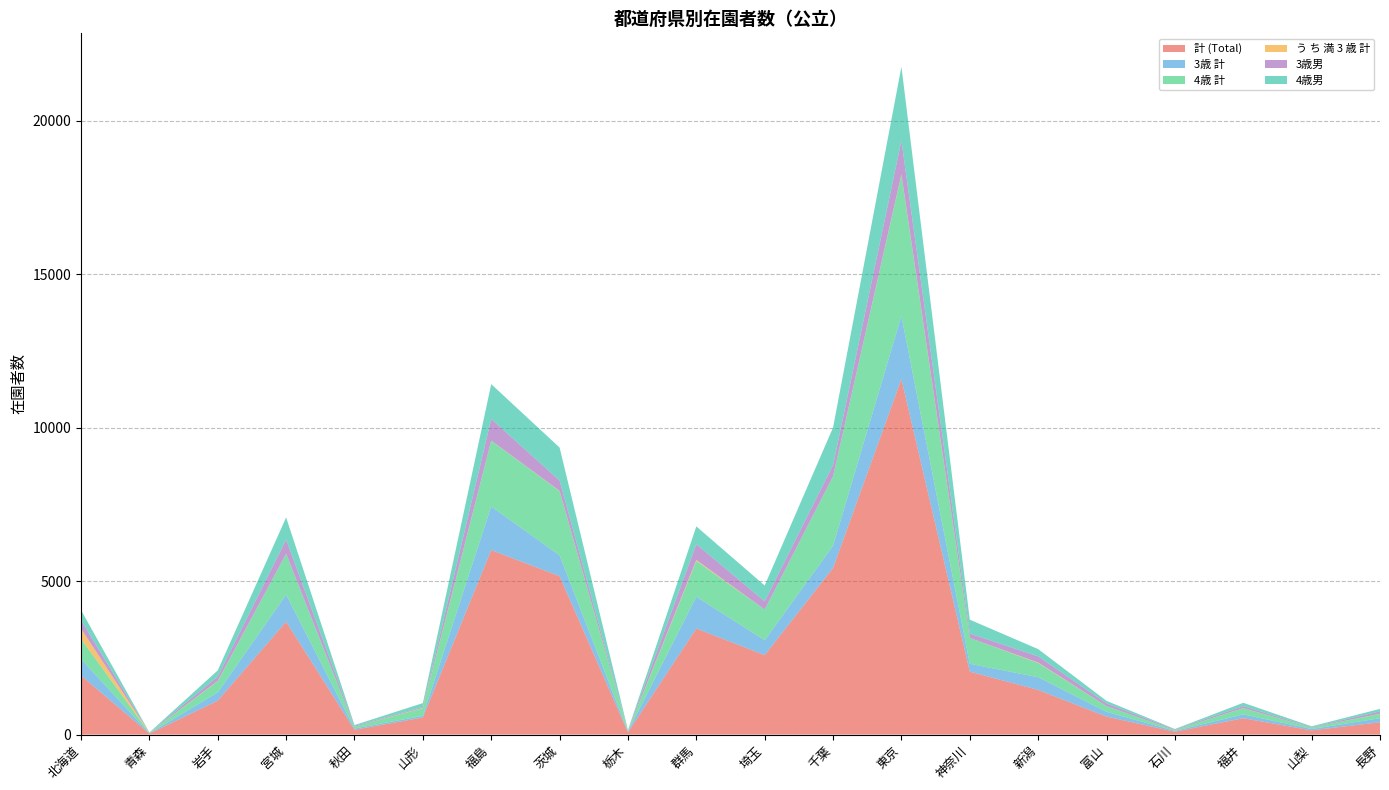

Reading right to left, extract all data points from this chart.

計 (Total): 長野=401	山梨=137	福井=533	石川=93	富山=585	新潟=1454	神奈川=2050	東京=11581	千葉=5429	埼玉=2588	群馬=3455	栃木=74	茨城=5159	福島=6010	山形=556	秋田=156	宮城=3675	岩手=1105	青森=32	北海道=1923
3歳 計: 長野=131	山梨=44	福井=123	石川=28	富山=155	新潟=414	神奈川=256	東京=2054	千葉=721	埼玉=484	群馬=1036	栃木=23	茨城=678	福島=1420	山形=54	秋田=42	宮城=881	岩手=267	青森=10	北海道=537
4歳 計: 長野=142	山梨=46	福井=203	石川=28	富山=187	新潟=464	神奈川=841	東京=4599	千葉=2265	埼玉=1000	群馬=1164	栃木=23	茨城=2095	福島=2141	山形=251	秋田=59	宮城=1335	岩手=369	青森=13	北海道=657
う ち 満 3 歳 計: 長野=5	山梨=0	福井=4	石川=0	富山=0	新潟=14	神奈川=0	東京=19	千葉=0	埼玉=0	群馬=32	栃木=0	茨城=7	福島=5	山形=12	秋田=0	宮城=0	岩手=9	青森=2	北海道=334
3歳男: 長野=76	山梨=16	福井=65	石川=18	富山=88	新潟=202	神奈川=143	東京=1097	千葉=365	埼玉=269	群馬=515	栃木=10	茨城=336	福島=705	山形=30	秋田=26	宮城=459	岩手=139	青森=3	北海道=276
4歳男: 長野=82	山梨=26	福井=107	石川=14	富山=83	新潟=236	神奈川=453	東京=2406	千葉=1223	埼玉=515	群馬=580	栃木=16	茨城=1075	福島=1135	山形=122	秋田=27	宮城=724	岩手=202	青森=9	北海道=328